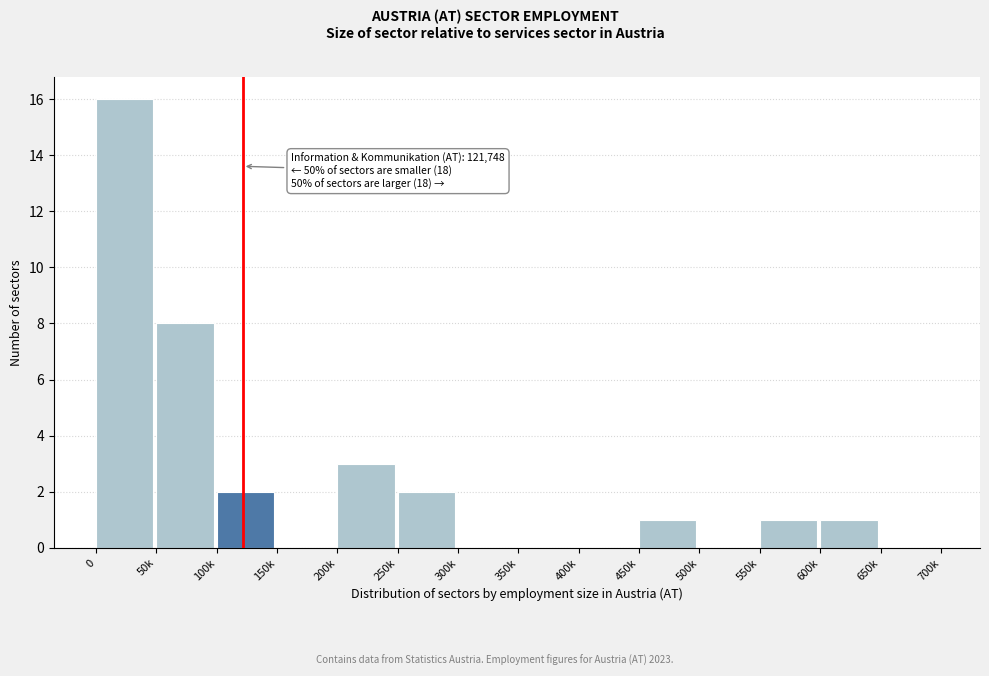

Reading left to right, extract all data points from this chart.

0=16	50k=8	100k=2	150k=0	200k=3	250k=2	300k=0	350k=0	400k=0	450k=1	500k=0	550k=1	600k=1	650k=0